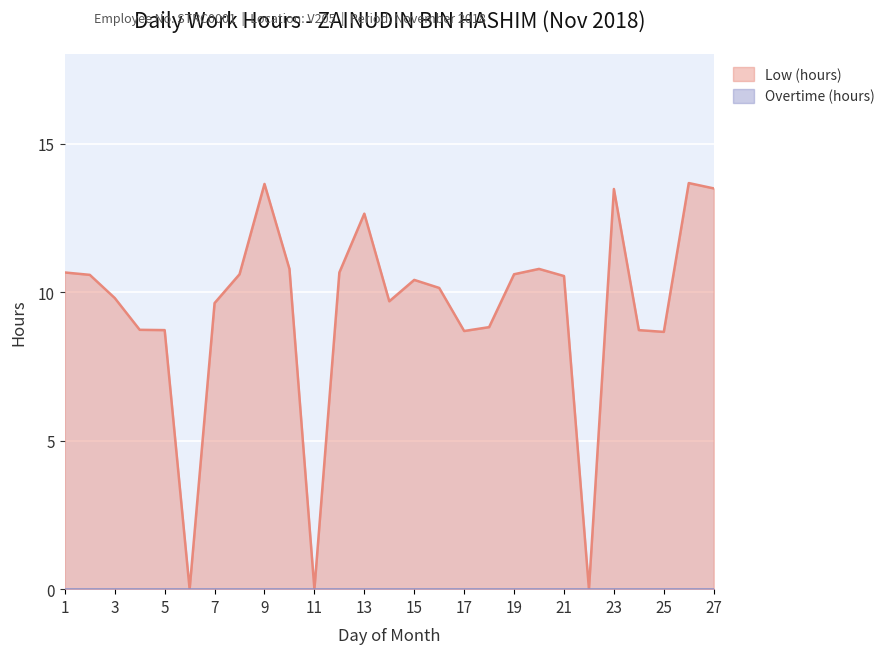

Rank the categories by value from lowest to highest.

6, 11, 22, 25, 17, 5, 24, 4, 18, 7, 14, 3, 16, 15, 21, 2, 8, 19, 1, 12, 10, 20, 13, 23, 27, 9, 26